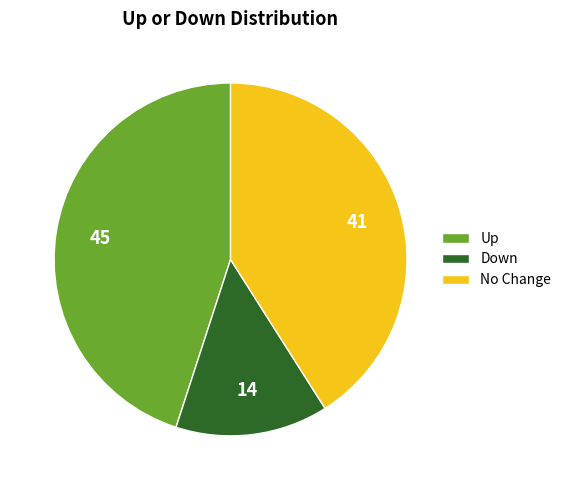

Between No Change and Up, which is larger?

Up